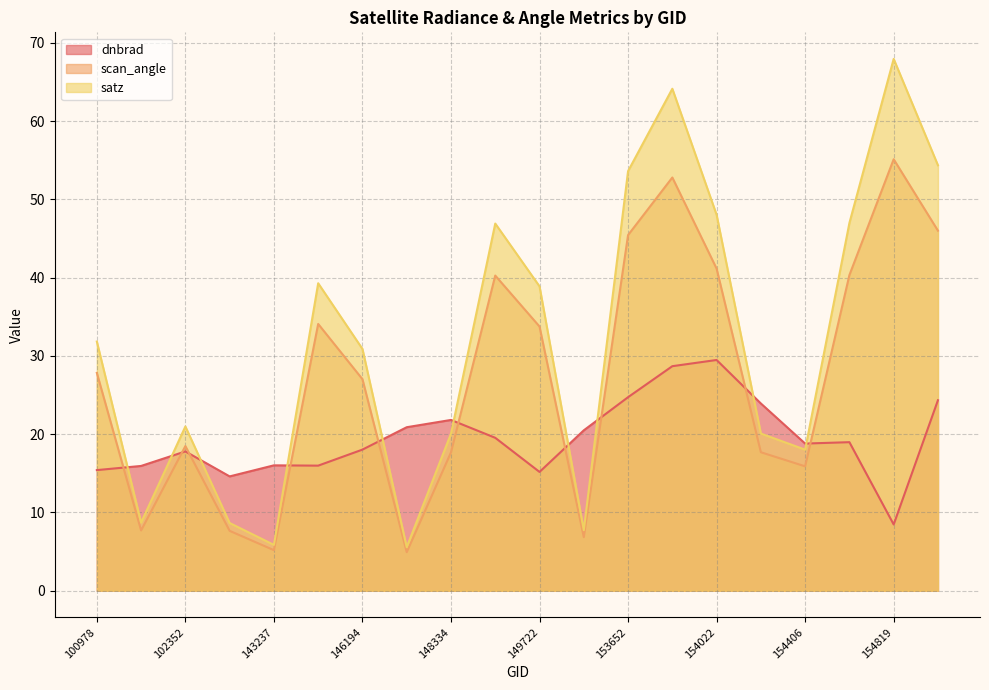

Which series ends up on top after the final intersection of dnbrad and satz?

satz